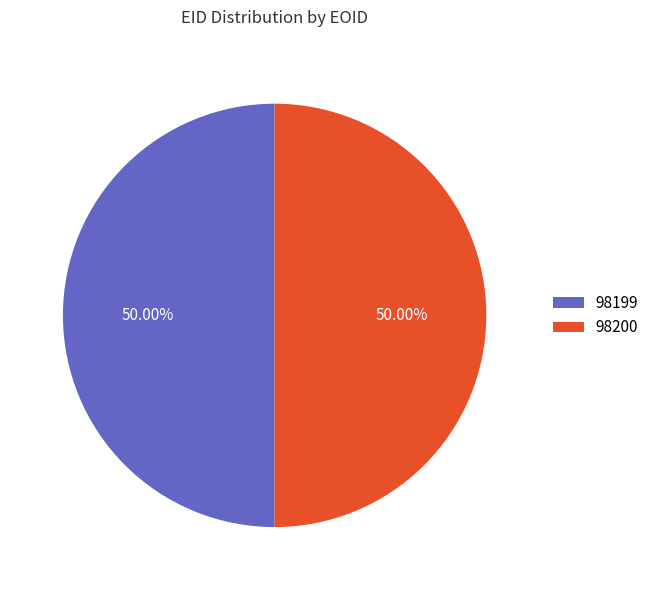

What percentage is the 98199 slice, to the nearest percent?

50%